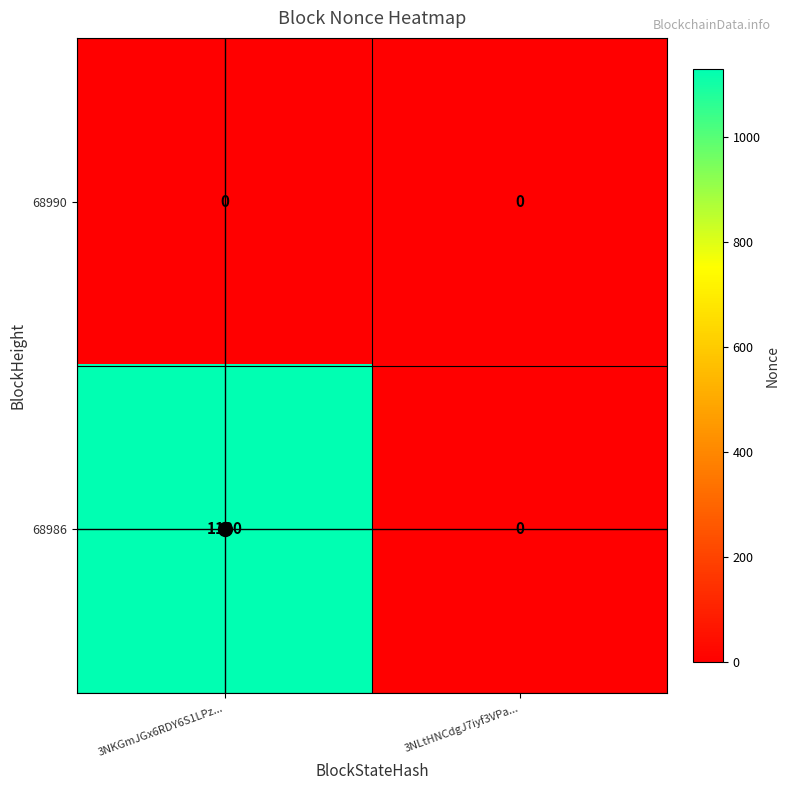

Which label corresponds to the largest value in the chart?

3NKGmJGx6RDY6S1LPz...